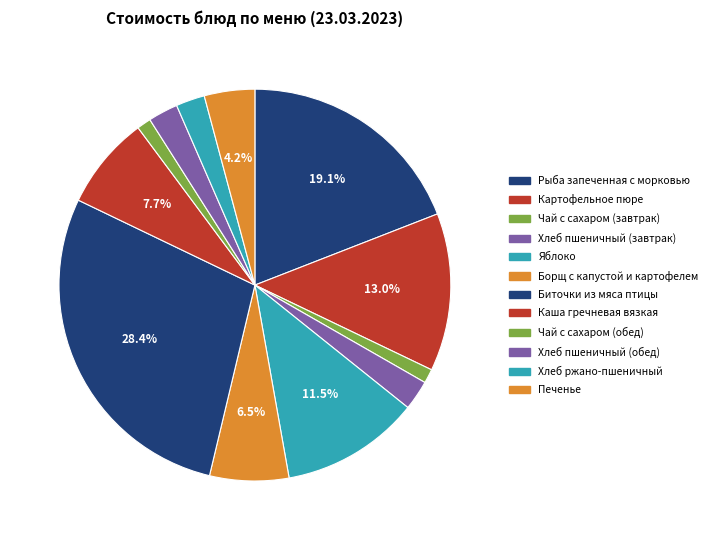

What is the smallest slice in the pie chart?

Чай с сахаром
(завтрак)